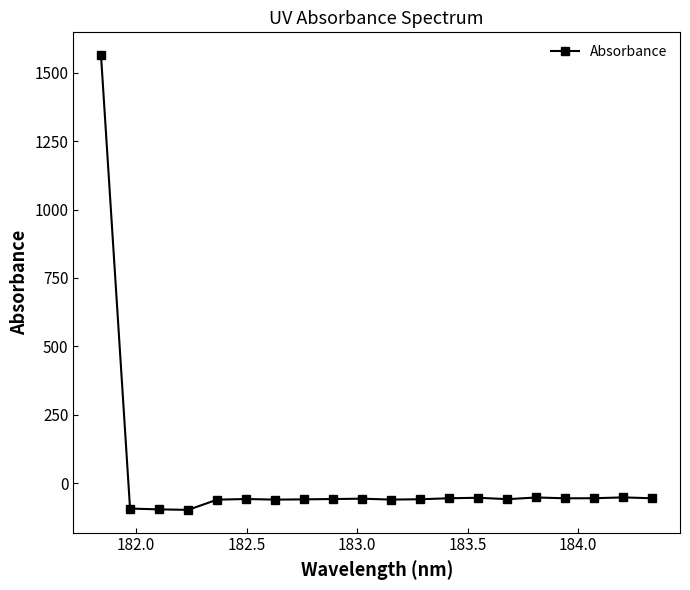

How many series are shown in this chart?

1